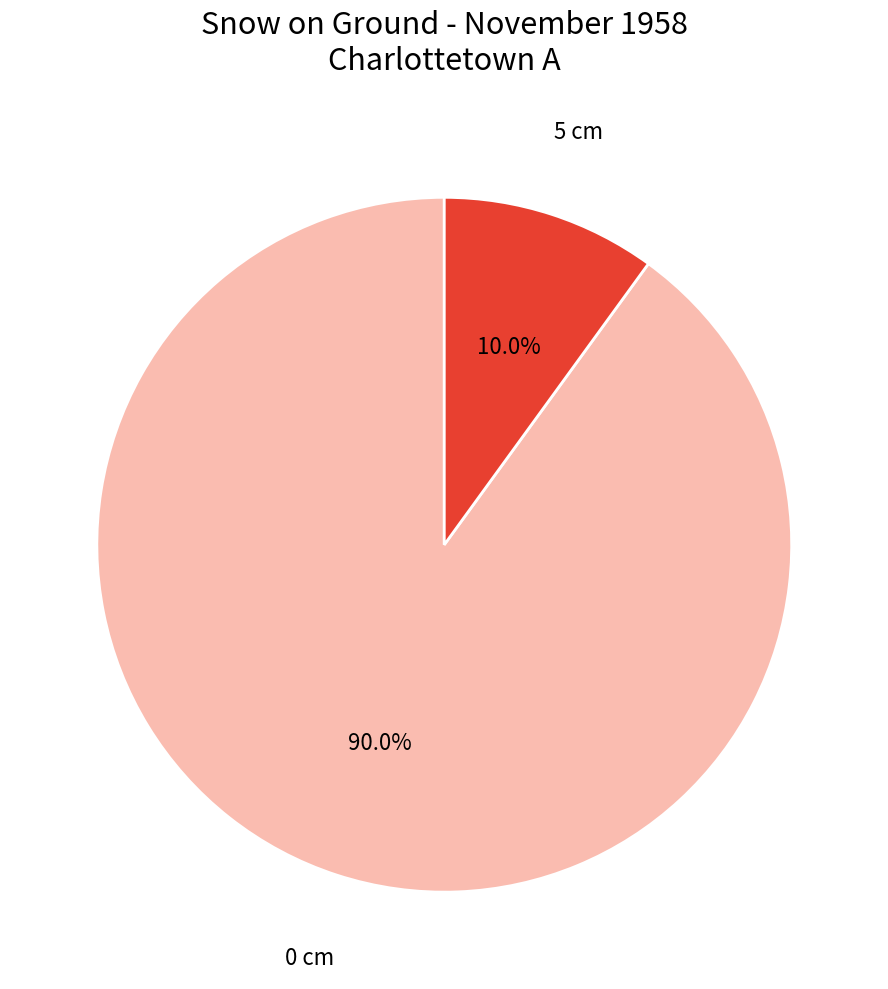

Which has a higher value, 5 cm or 0 cm?

0 cm